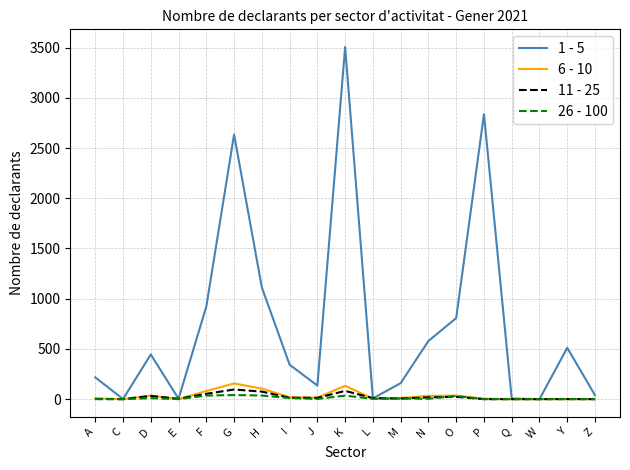

List the series in order of their peak value, lowest first.

26 - 100, 11 - 25, 6 - 10, 1 - 5